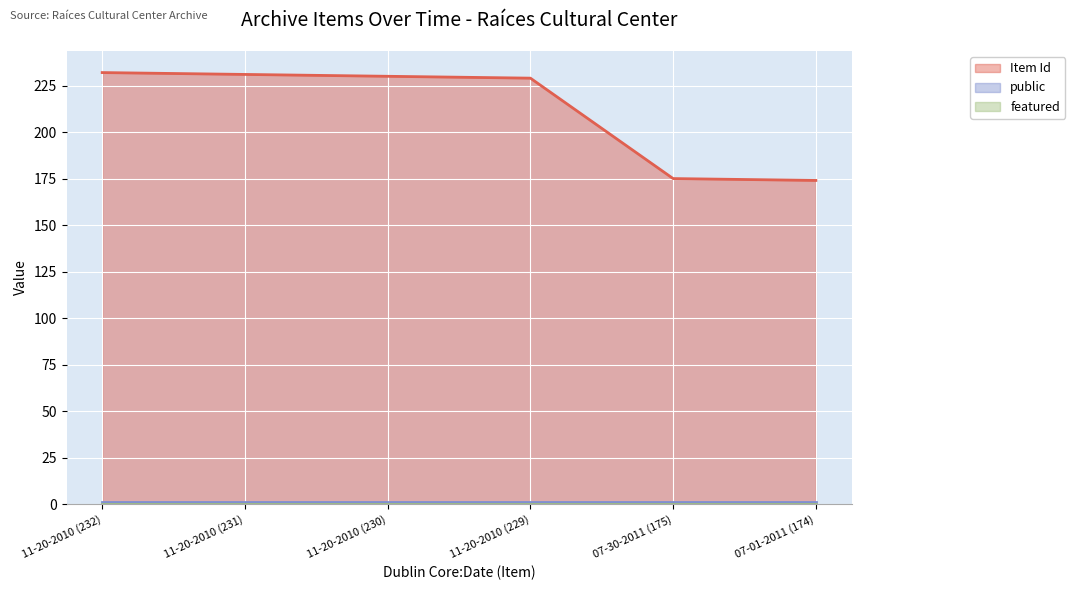

Which series has the largest total across all categories?

Item Id